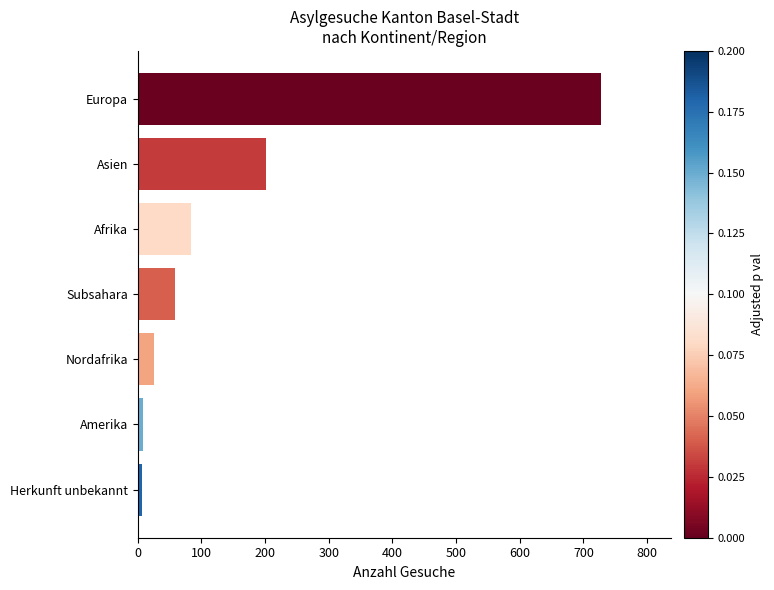

What is the average value?

159